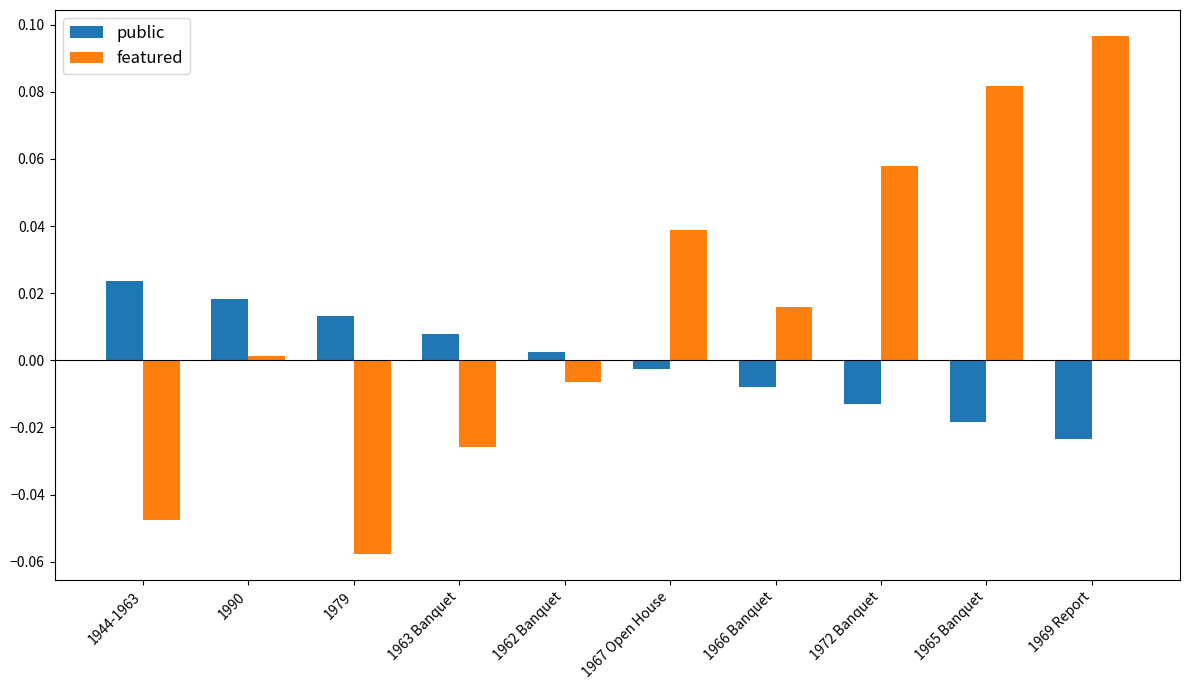

Rank the series by their maximum value, from highest to lowest.

featured, public